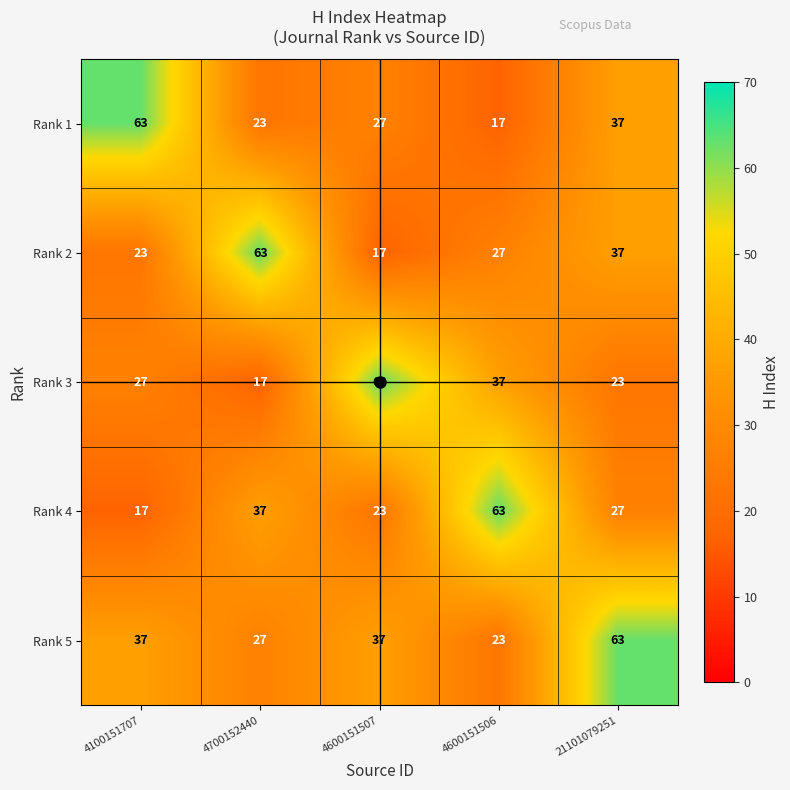

What is the total value across all series at 21101079251?

187